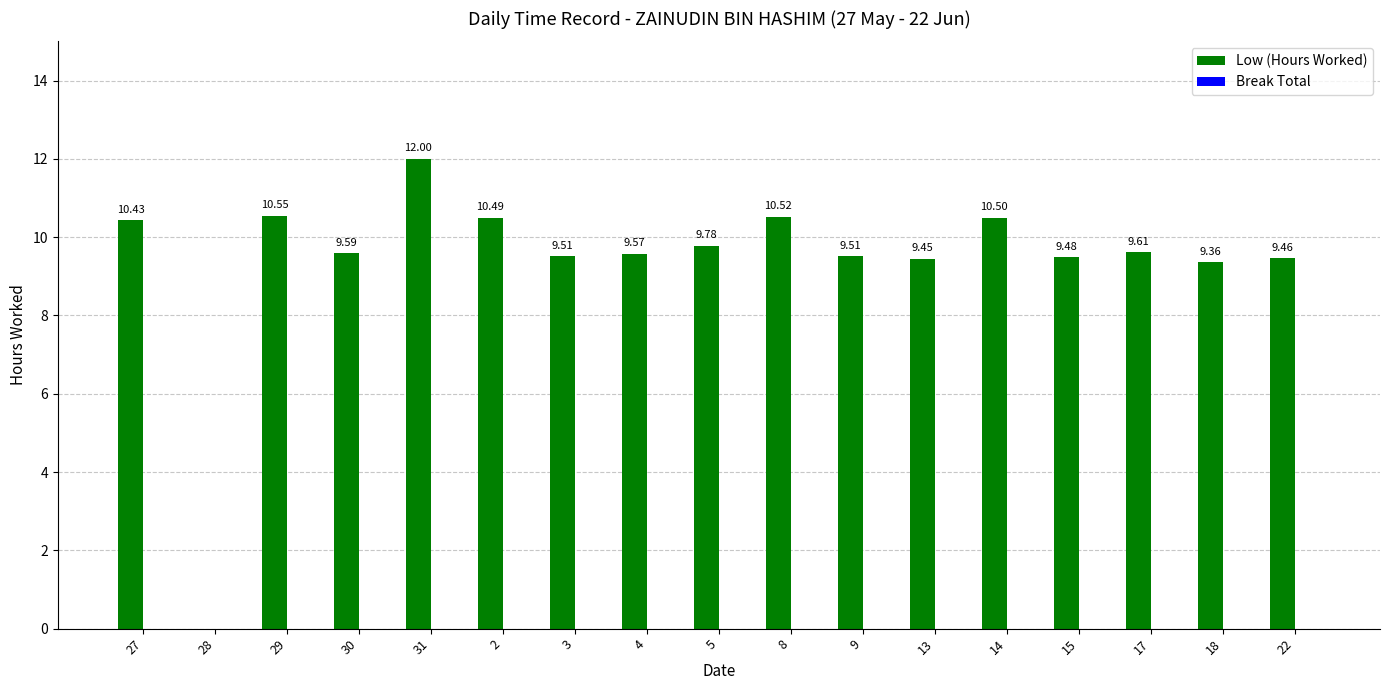

Between 17 and 13, which is larger?

17